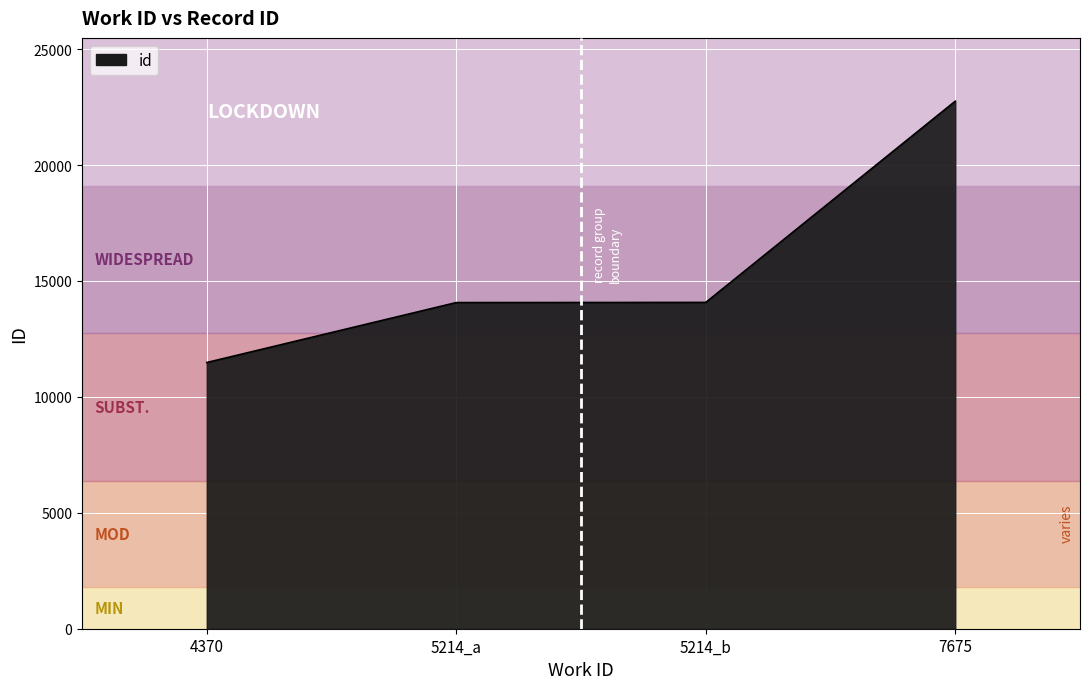

Where is the data nearest to the value 17117?

5214_b